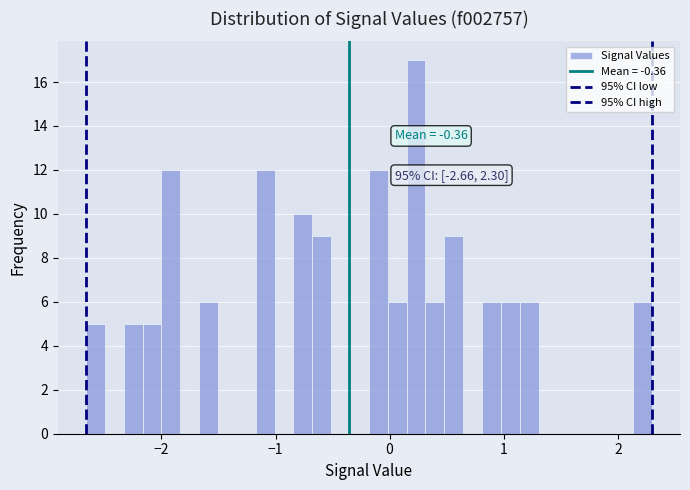

Read against the x-axis, roughly where is the centre of the tallest bar?

0.2